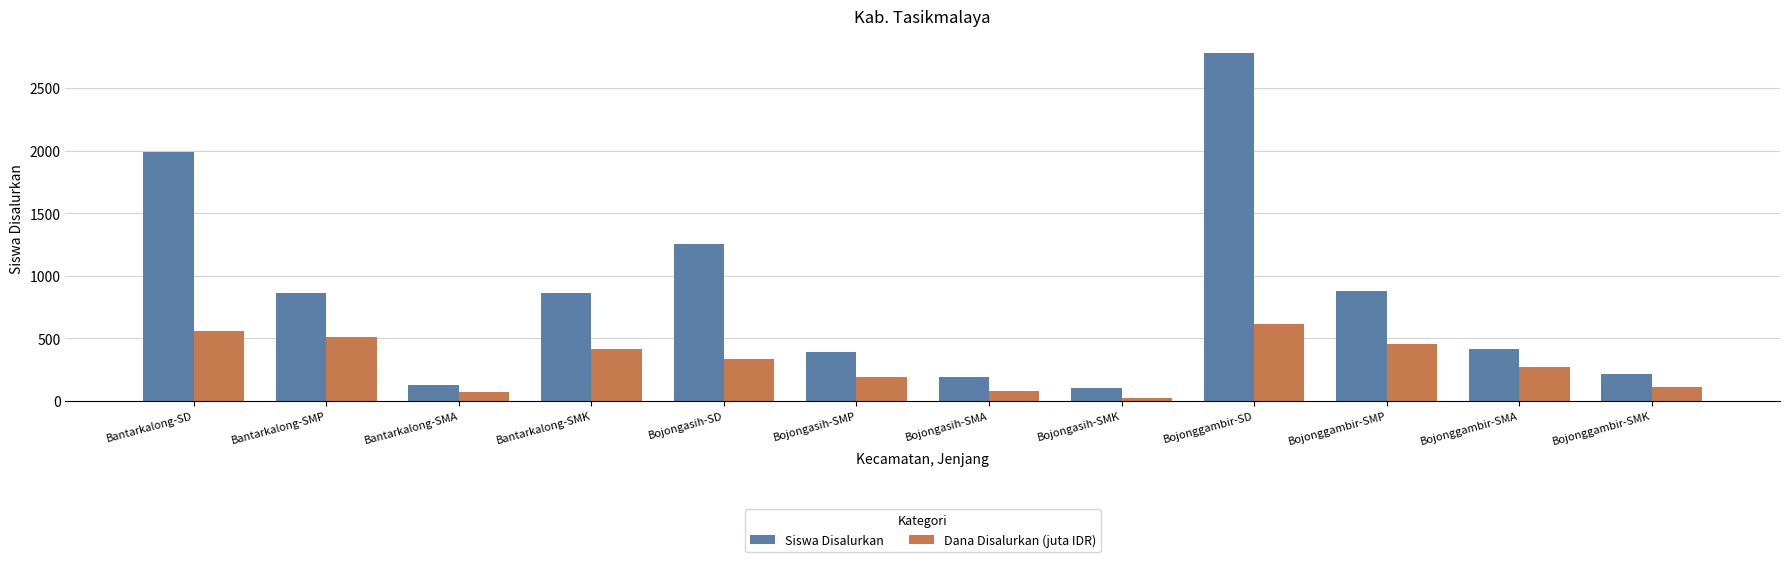

What is the difference between the maximum and minimum values in the Dana Disalurkan (juta IDR) series?

587.5